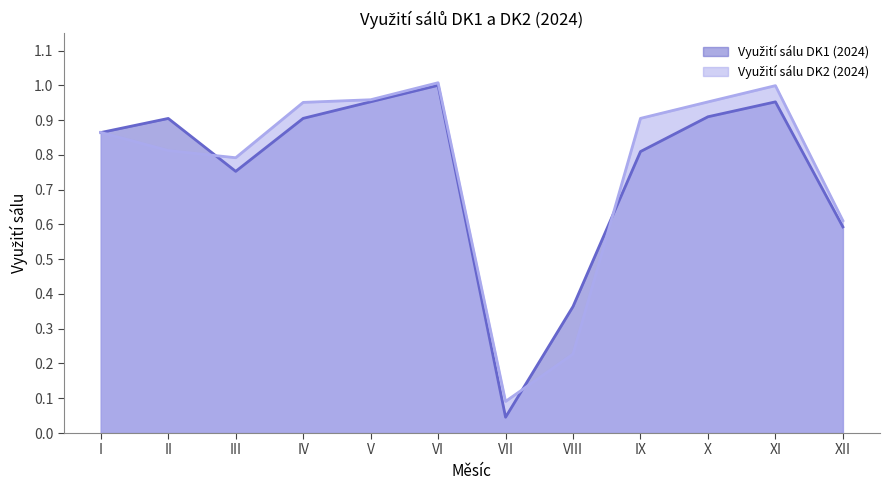

Reading left to right, transcribe all the data shown in this chart.

Využití sálu DK1 (2024): I=0.9	II=0.9	III=0.8	IV=0.9	V=1.0	VI=1.0	VII=0.0	VIII=0.4	IX=0.8	X=0.9	XI=1.0	XII=0.6
Využití sálu DK2 (2024): I=0.9	II=0.8	III=0.8	IV=1.0	V=1.0	VI=1.0	VII=0.1	VIII=0.2	IX=0.9	X=1.0	XI=1.0	XII=0.6